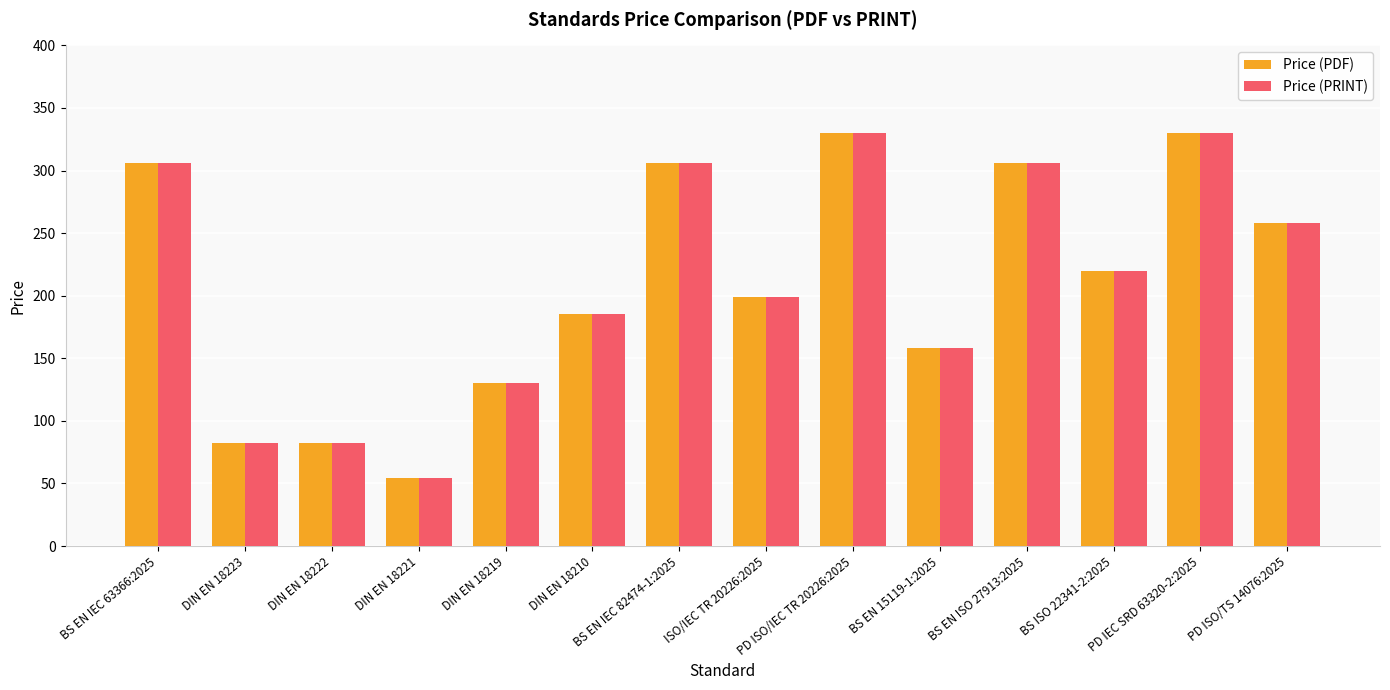

What is the difference between the Price (PDF) values at BS EN IEC 82474-1:2025 and BS ISO 22341-2:2025?

86.0